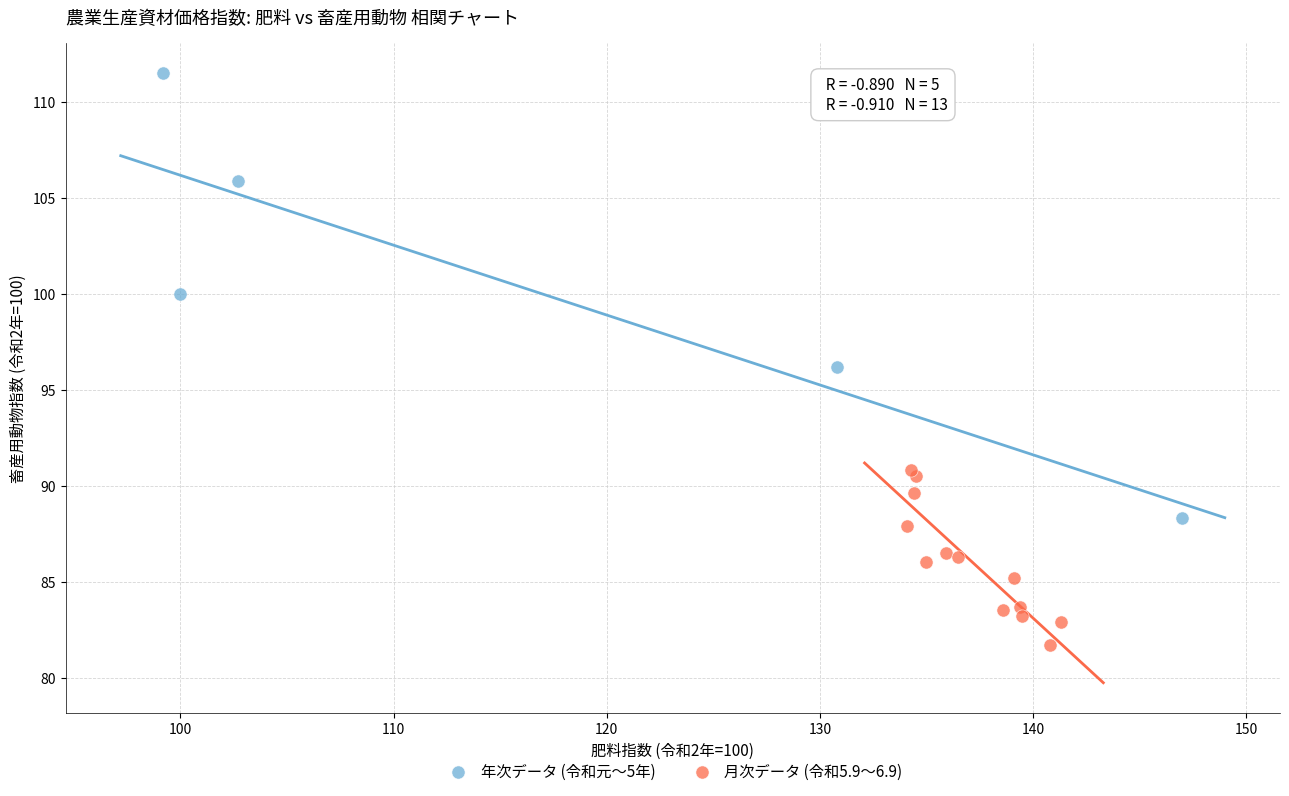

Which series reaches the minimum Y coordinate?

月次データ (令和5.9〜6.9)